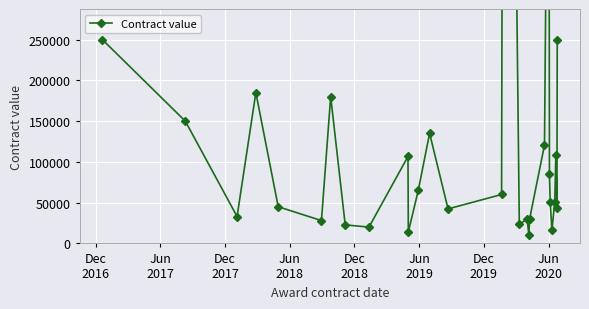

True or false: there are more than 0 points higher than both neighbors.

True